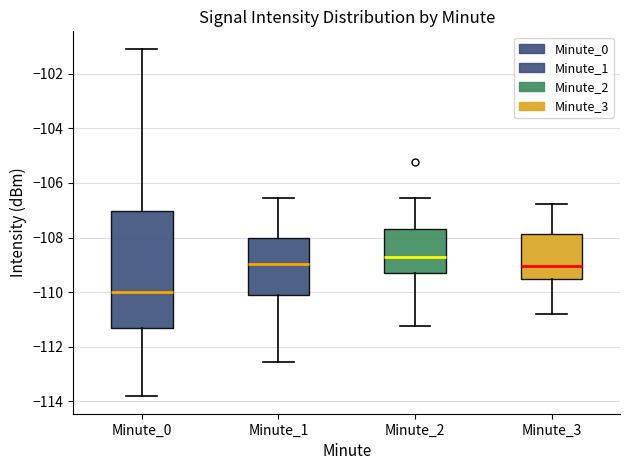

Where does the upper whisker of the box for Minute_2 end on the y-axis? The values are not printed on the chart, so give them approximately, as read against the axis.

-106.6